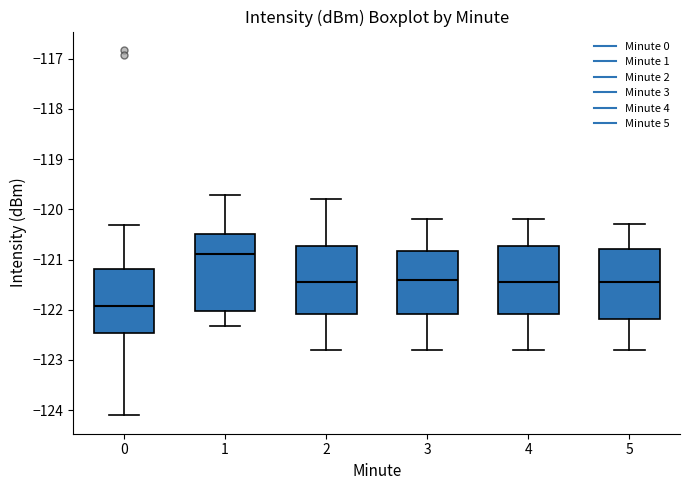

Reading left to right, transcribe this box plot: for each box, give where its median line is, the range the box spans, and where its two whiskers end, as read against the y-axis. The values are not printed on the chart, so give them approximately, as read against the axis.

0: median -121.9, box -122.5 to -121.2, whiskers -124.1 to -120.3
1: median -120.9, box -122.0 to -120.5, whiskers -122.3 to -119.7
2: median -121.4, box -122.1 to -120.7, whiskers -122.8 to -119.8
3: median -121.4, box -122.1 to -120.8, whiskers -122.8 to -120.2
4: median -121.4, box -122.1 to -120.7, whiskers -122.8 to -120.2
5: median -121.4, box -122.2 to -120.8, whiskers -122.8 to -120.3